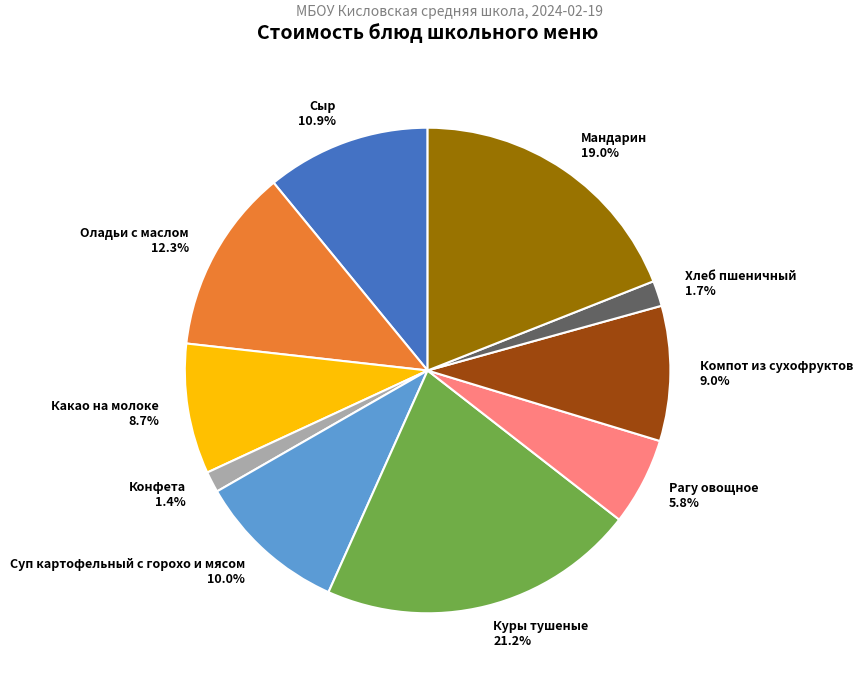

What percentage is NOT represented by Суп картофельный с горохо и мясом?

90.0%